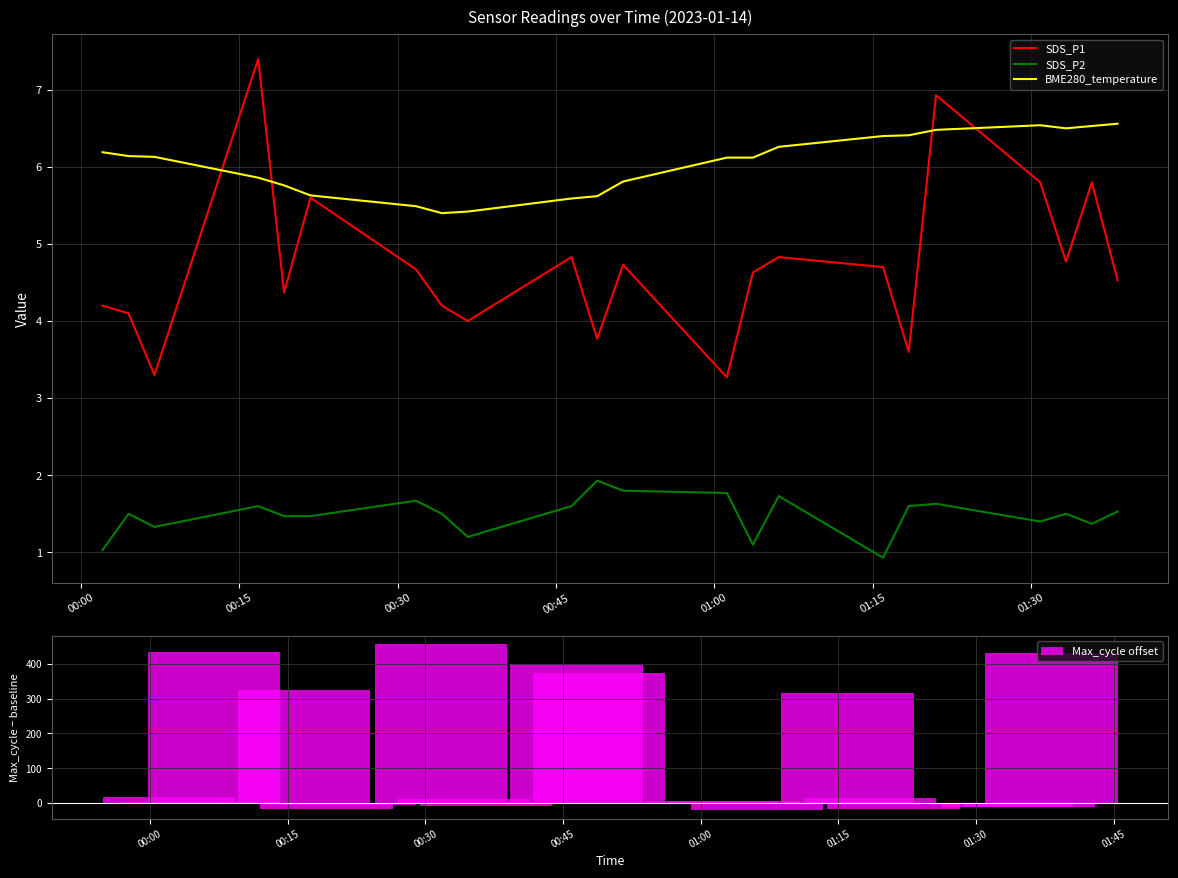

What is the highest value of the SDS_P2 series?

1.9